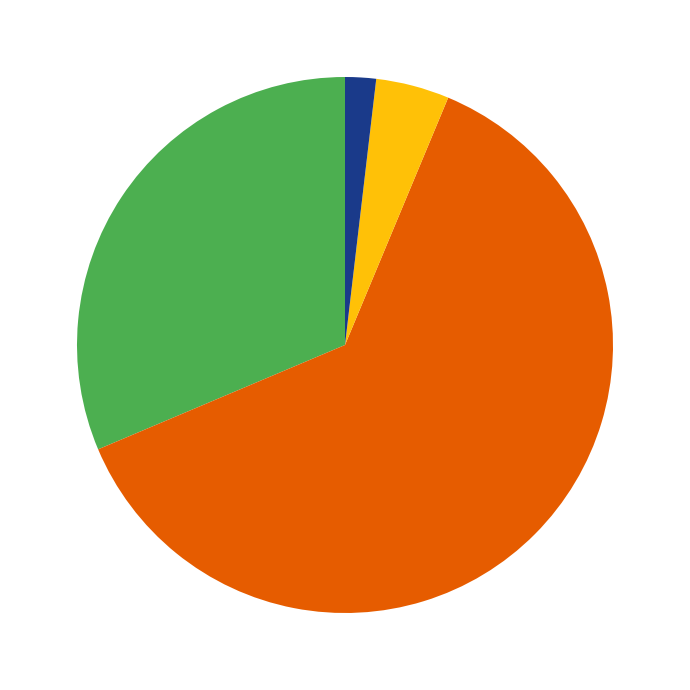

Does any single category account for the majority?

Yes